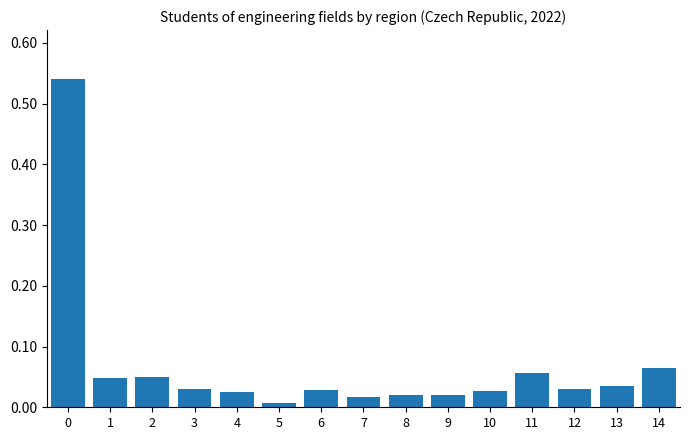

Count the number of data series in this chart.

1